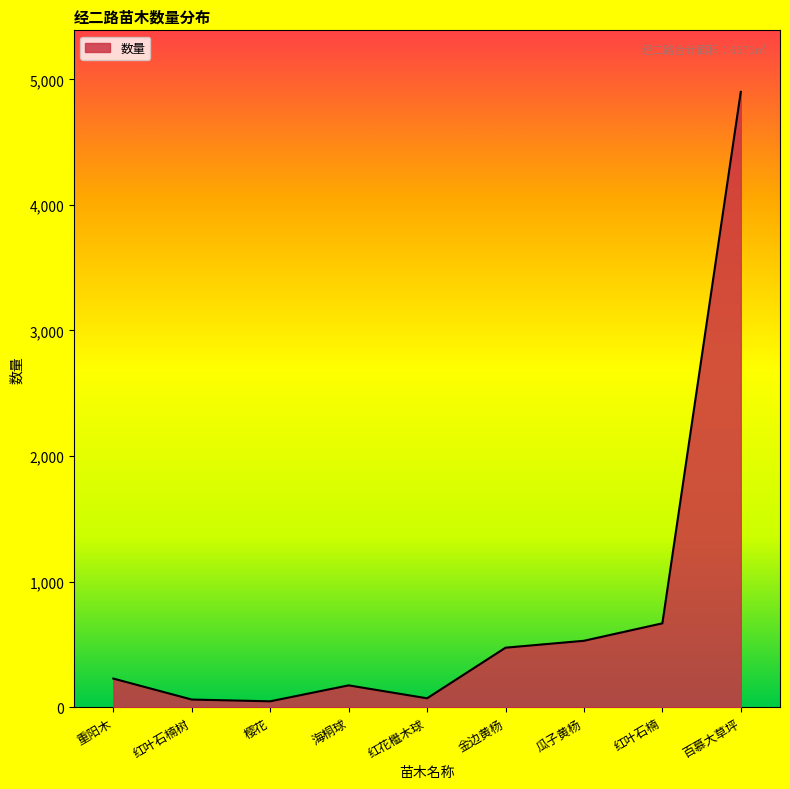

Read the value at 百慕大草坪.

4900